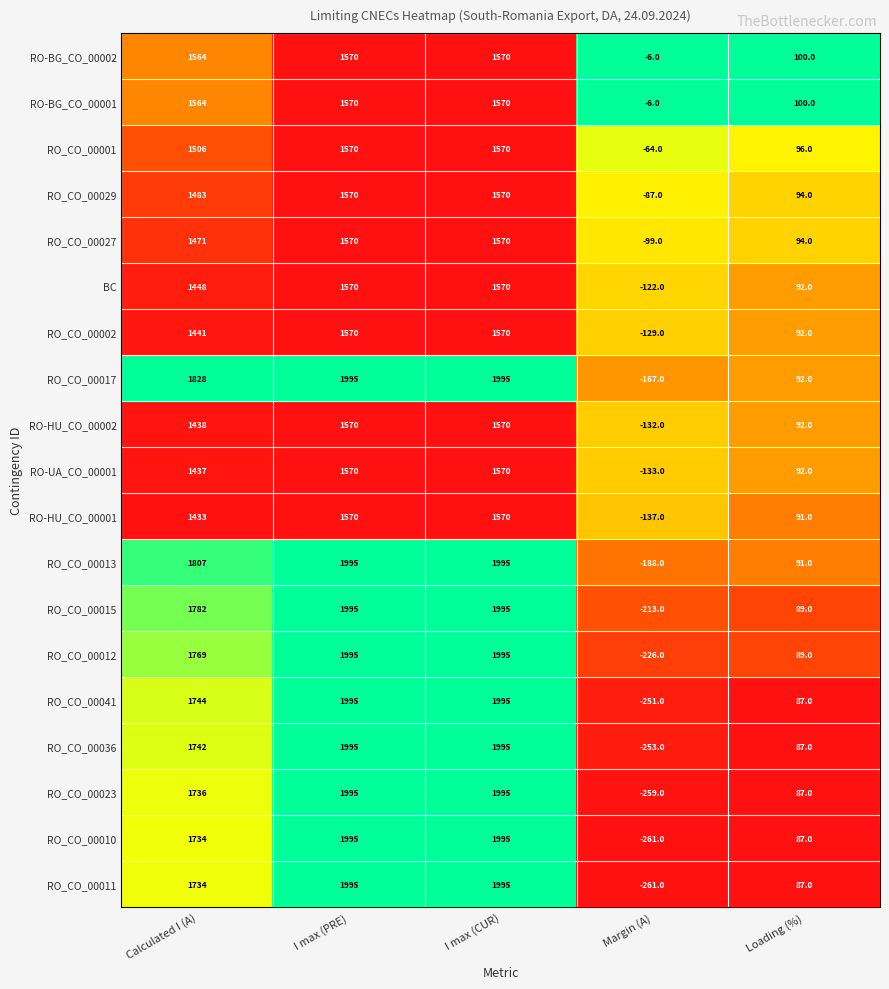

What is the difference between the highest and lowest values at Margin (A)?

255